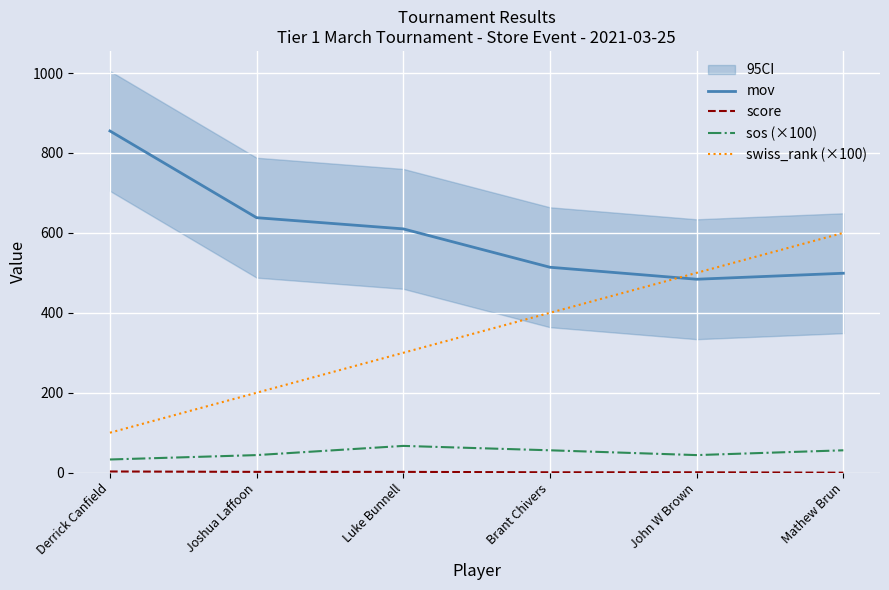

Which has a higher value, Luke Bunnell or Joshua Laffoon?

Joshua Laffoon